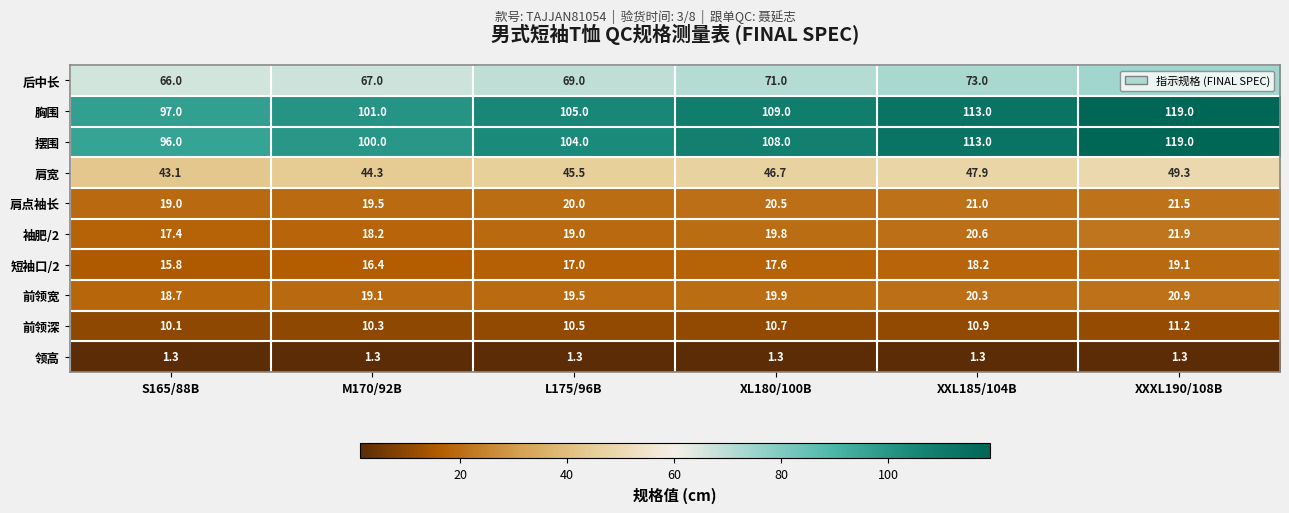

Where is 胸围 nearest to the value 108?

XL180/100B